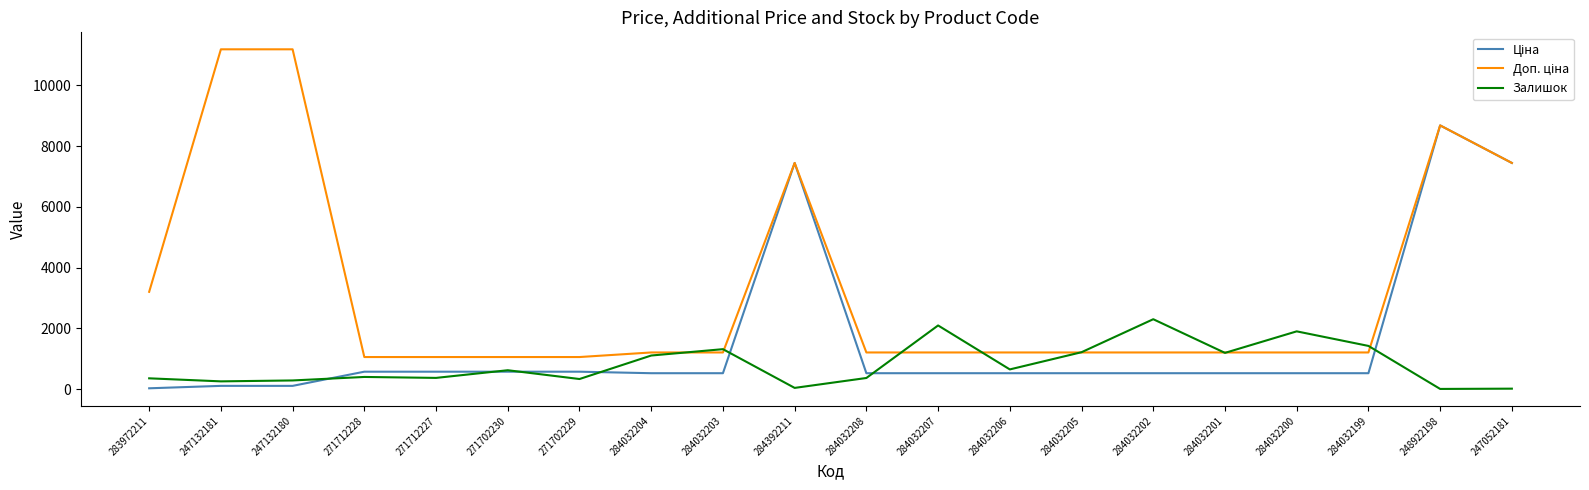

At which category is the sum across all series the highest?

248922198